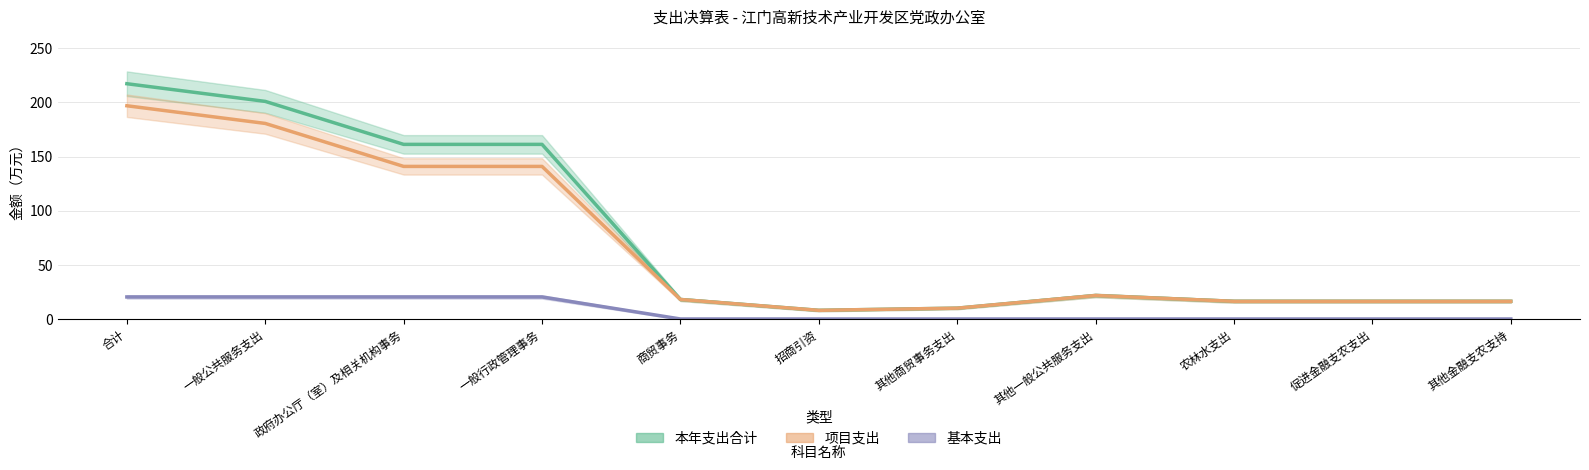

Rank the series by their maximum value, from highest to lowest.

本年支出合计, 项目支出, 基本支出